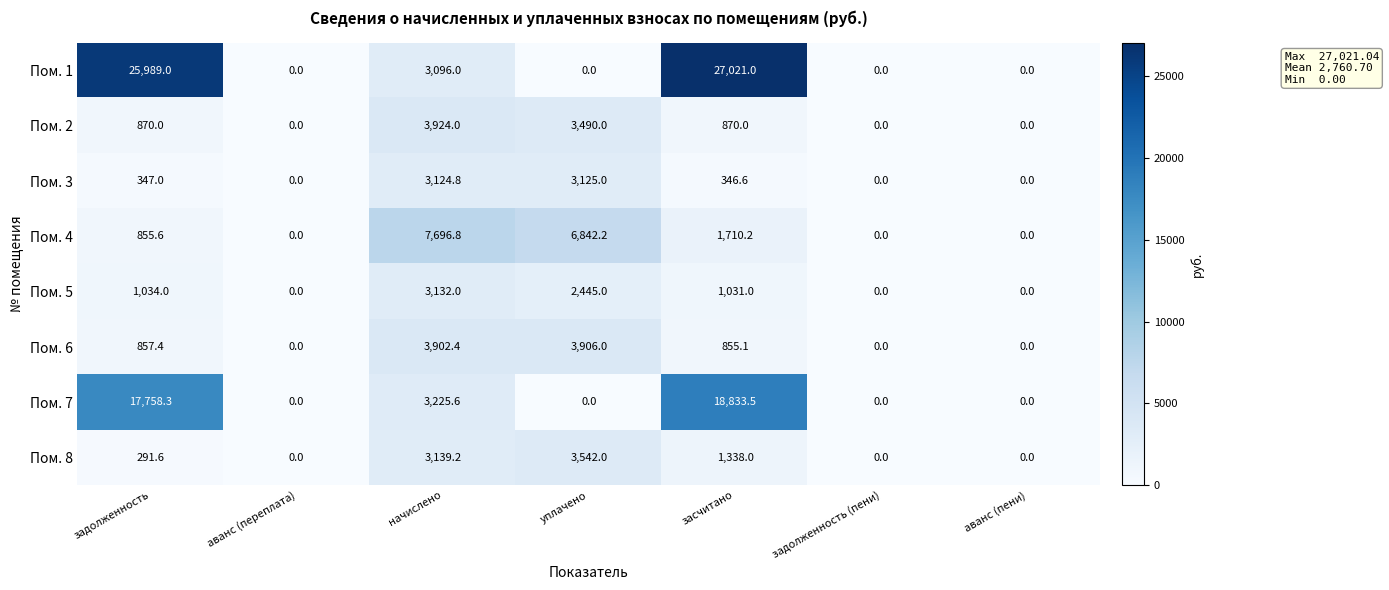

The value of Пом. 8 at аванс (переплата) is 1742.9. True or false?

False